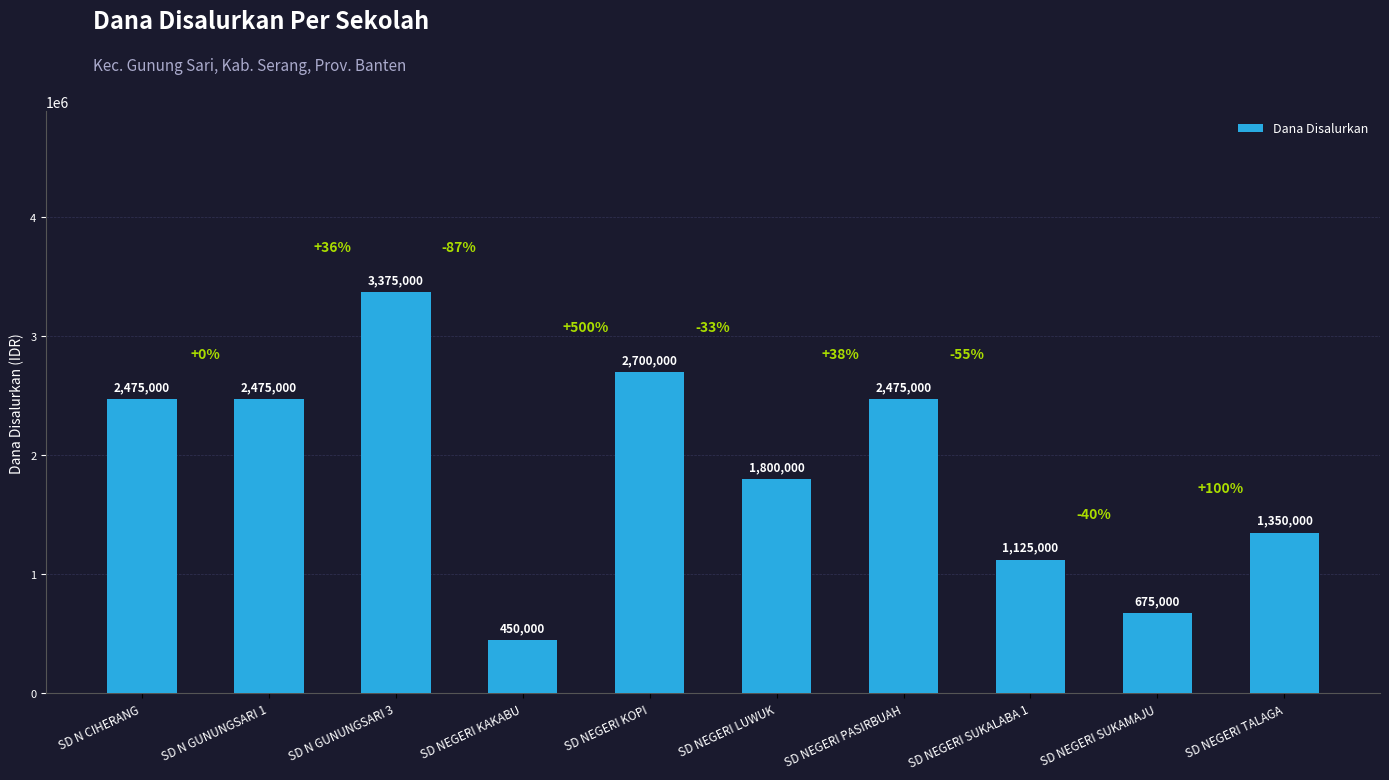

Reading left to right, extract all data points from this chart.

2475000	2475000	3375000	450000	2700000	1800000	2475000	1125000	675000	1350000